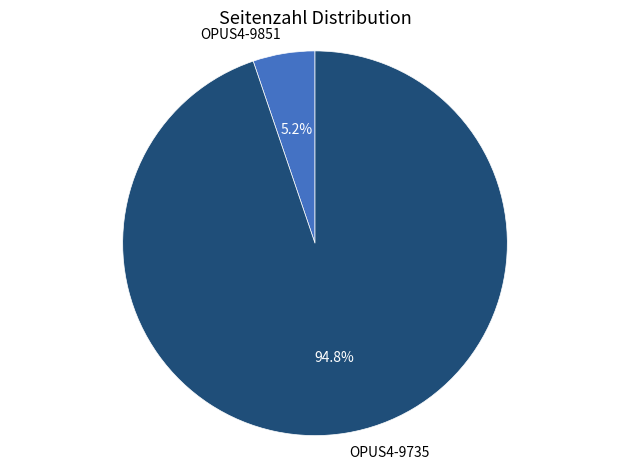

Is there a majority slice in this chart?

Yes